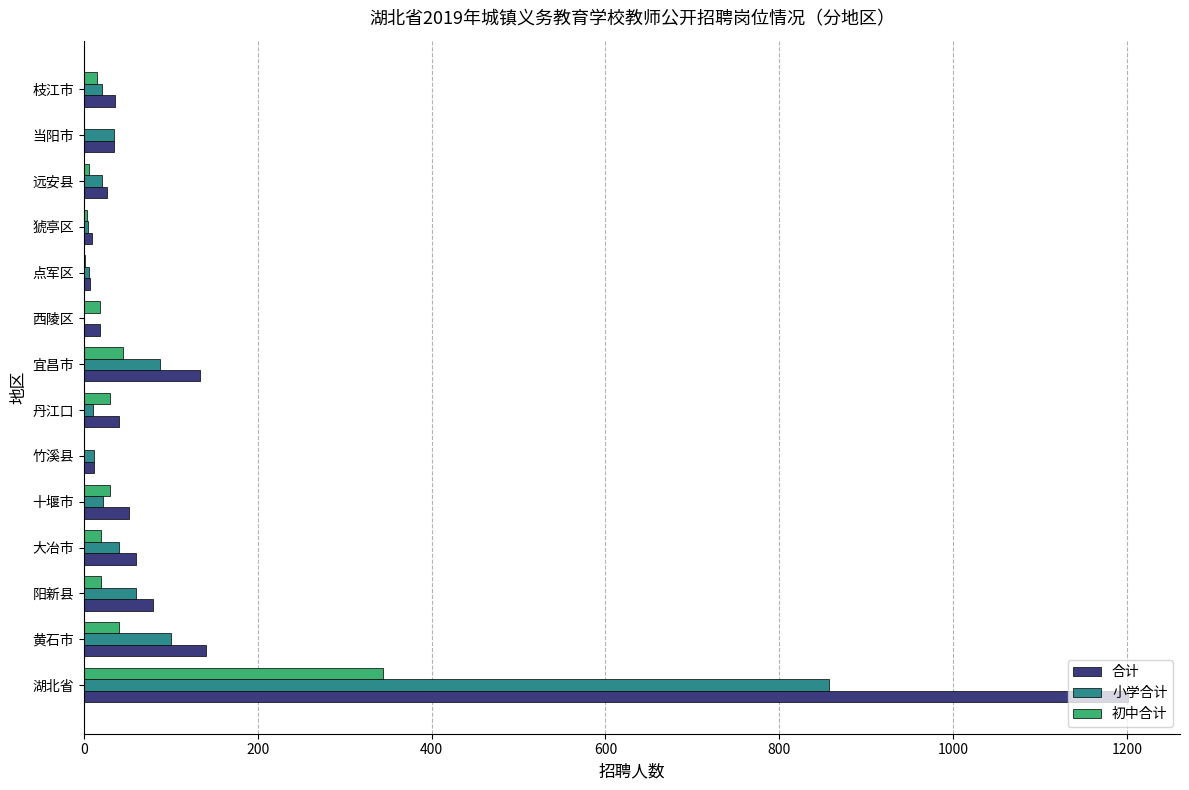

What is the average value of the 合计 series?

132